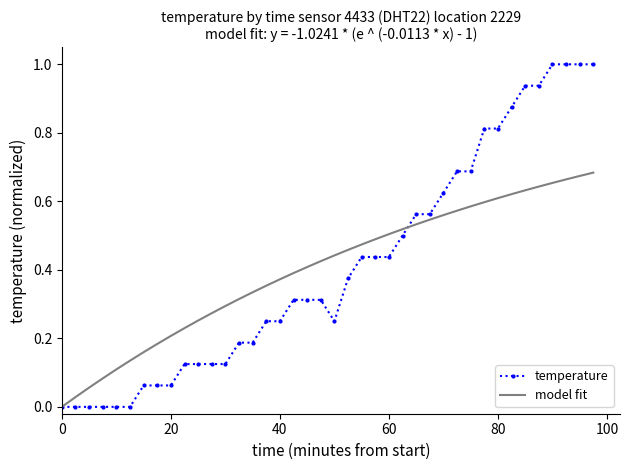

Rank the series by their maximum value, from lowest to highest.

model fit, temperature